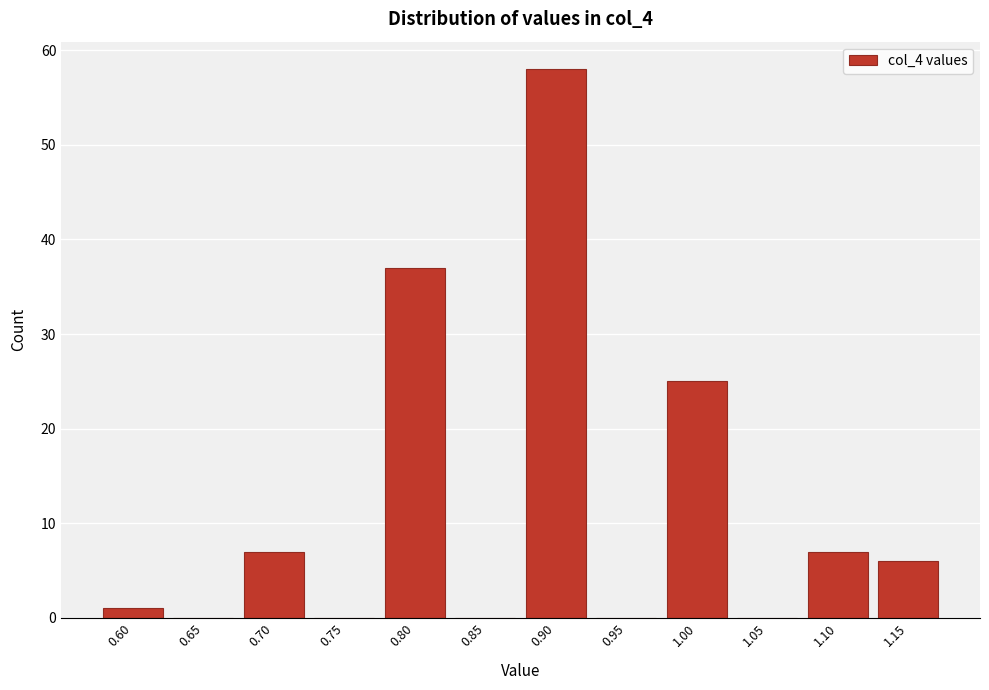

Reading right to left, extract all data points from this chart.

1.15=6	1.10=7	1.05=0	1.00=25	0.95=0	0.90=58	0.85=0	0.80=37	0.75=0	0.70=7	0.65=0	0.60=1